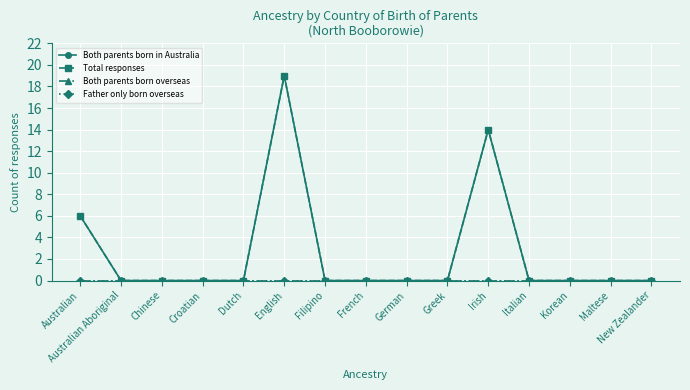

True or false: Both parents born overseas has a value of 0 at Korean.

True